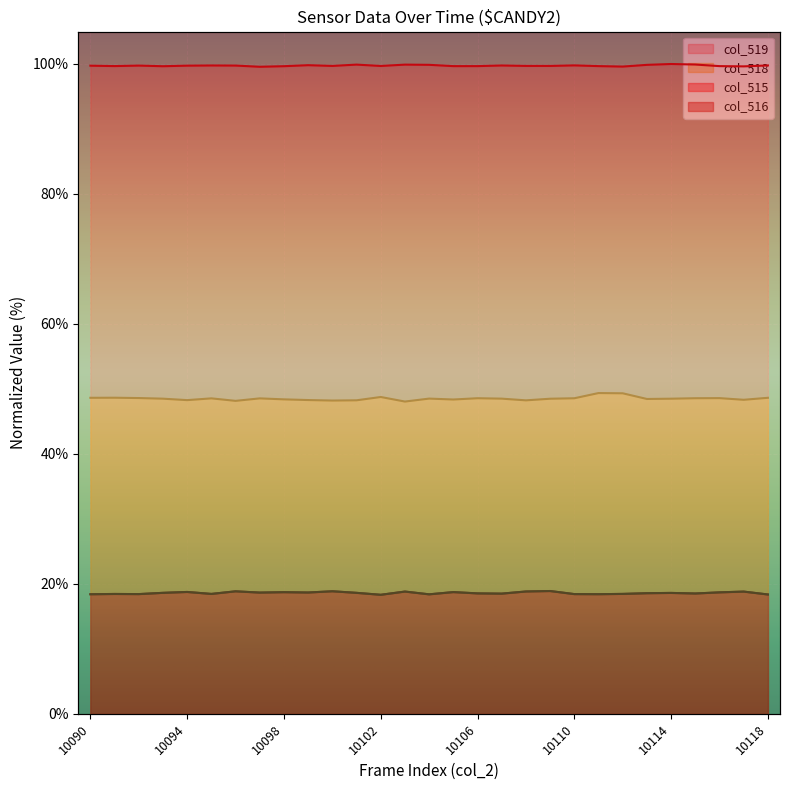

Where is col_518 nearest to the value 48?

10103